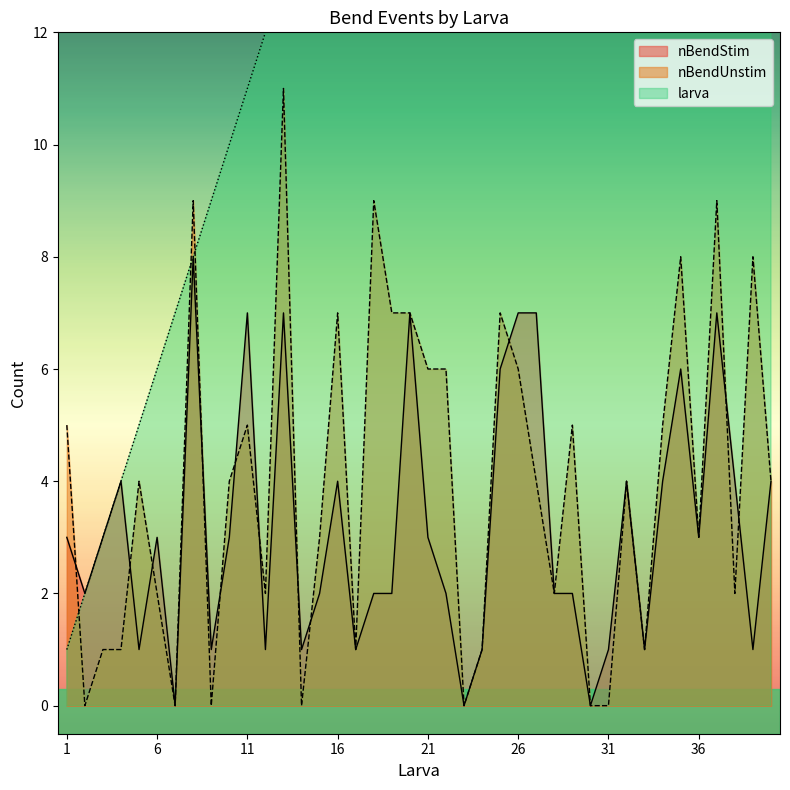

What is the sum of all larva values?

820